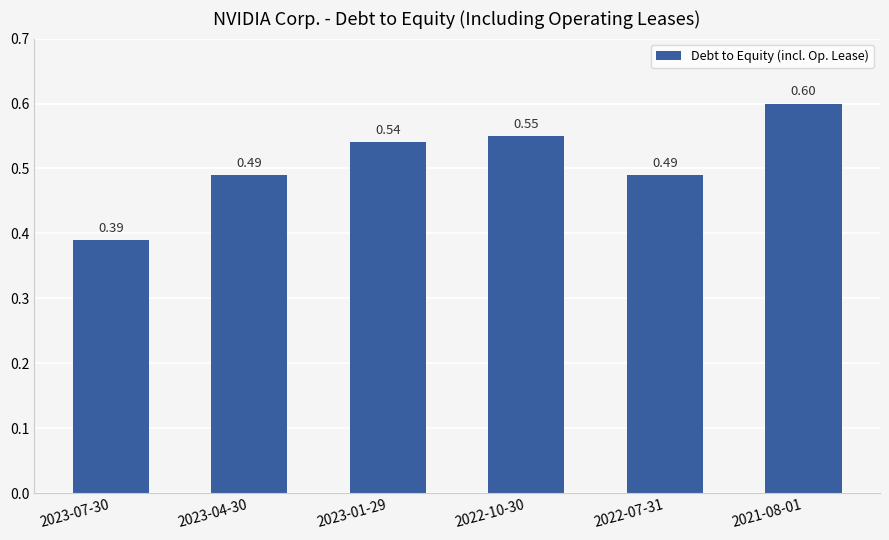

Which category has the lowest value across all series?

2023-07-30